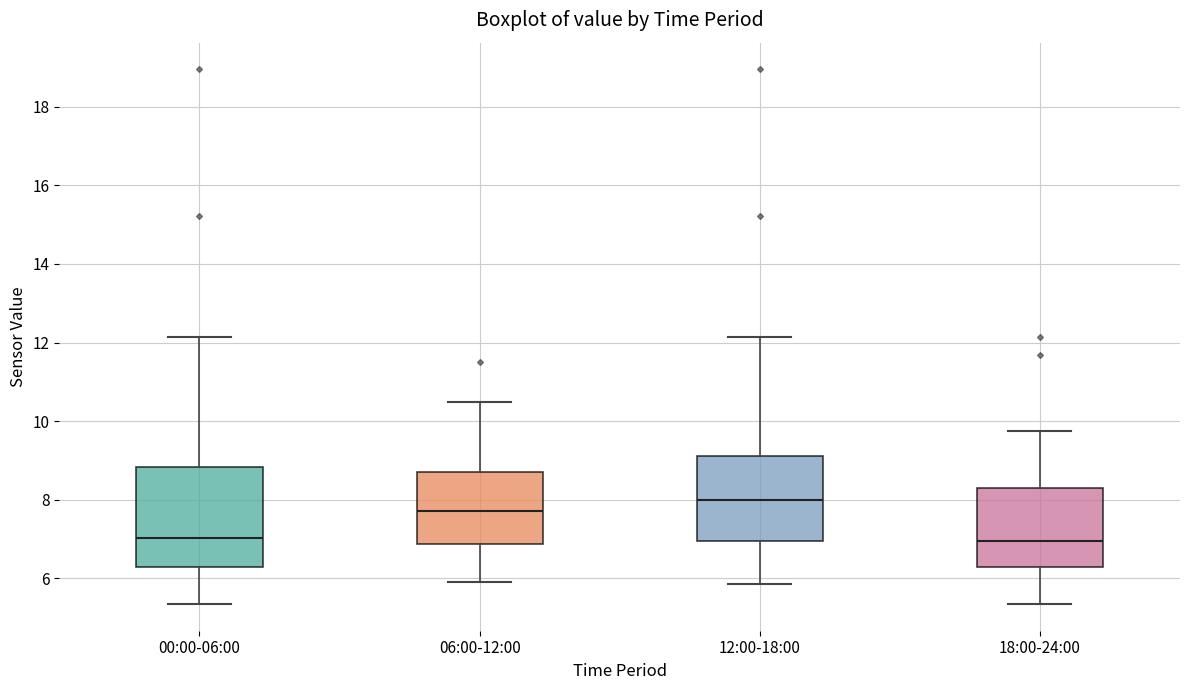

Reading left to right, transcribe this box plot: for each box, give where its median line is, the range the box spans, and where its two whiskers end, as read against the y-axis. The values are not printed on the chart, so give them approximately, as read against the axis.

00:00-06:00: median 7.0, box 6.2 to 8.8, whiskers 5.4 to 12.2
06:00-12:00: median 7.8, box 6.8 to 8.8, whiskers 6.0 to 10.6
12:00-18:00: median 8.0, box 7.0 to 9.2, whiskers 5.8 to 12.2
18:00-24:00: median 7.0, box 6.2 to 8.4, whiskers 5.4 to 9.8